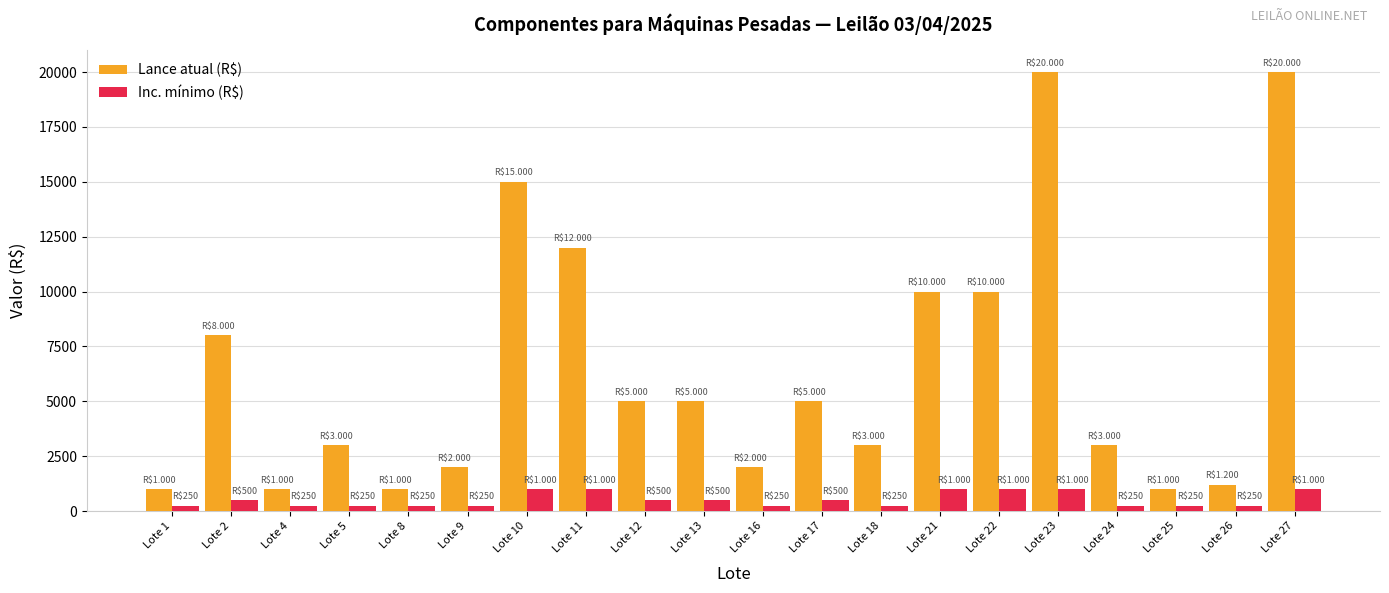

Which series has the largest range (max minus min)?

Lance atual (R$)